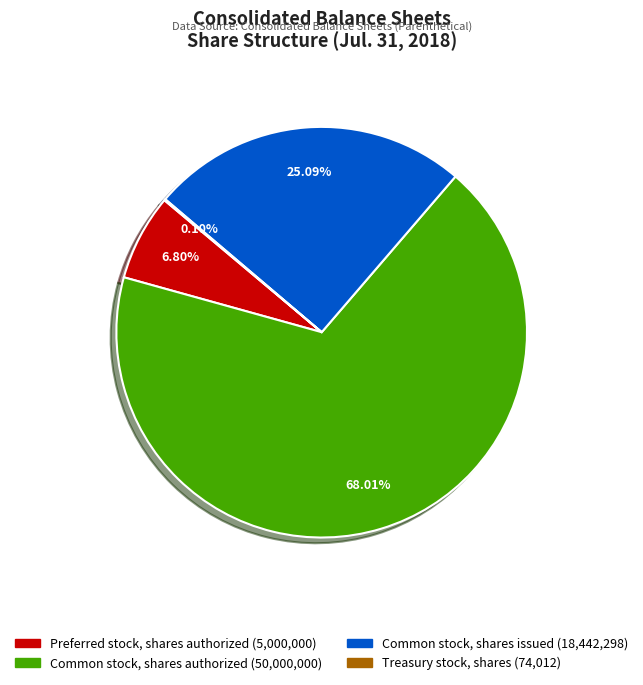

Is it true that Common stock, shares issued is 34% of the pie?

False